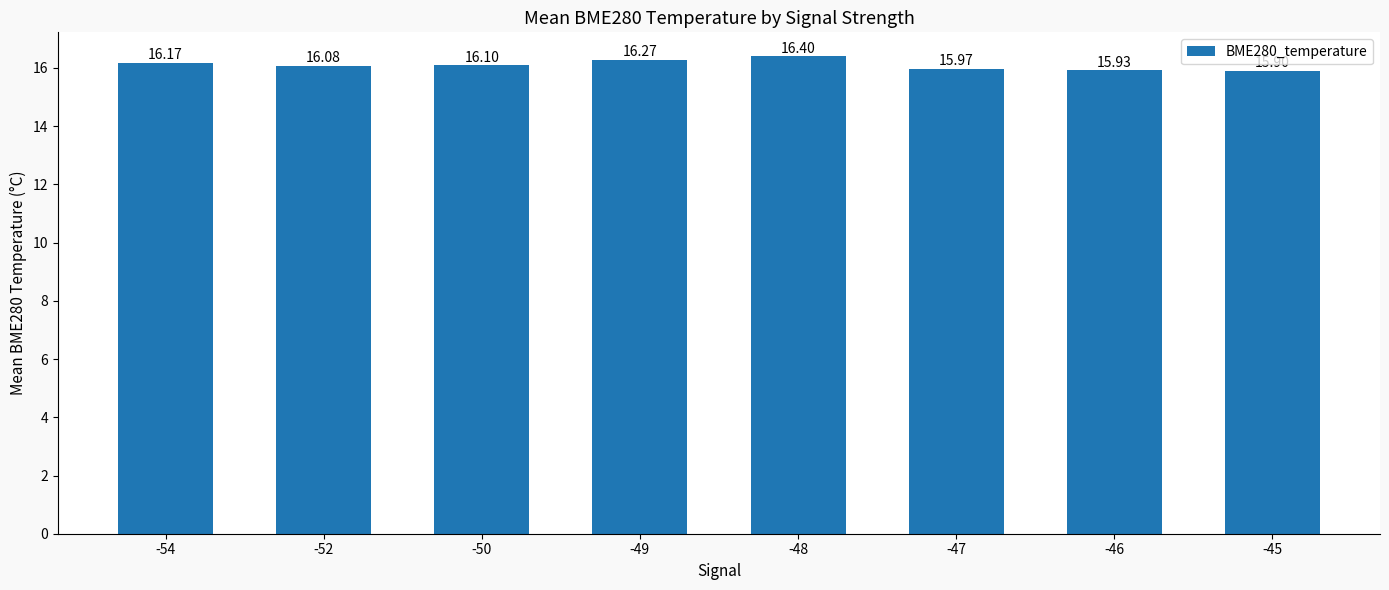

The chart shows a value of 16.1 at -52. True or false?

True